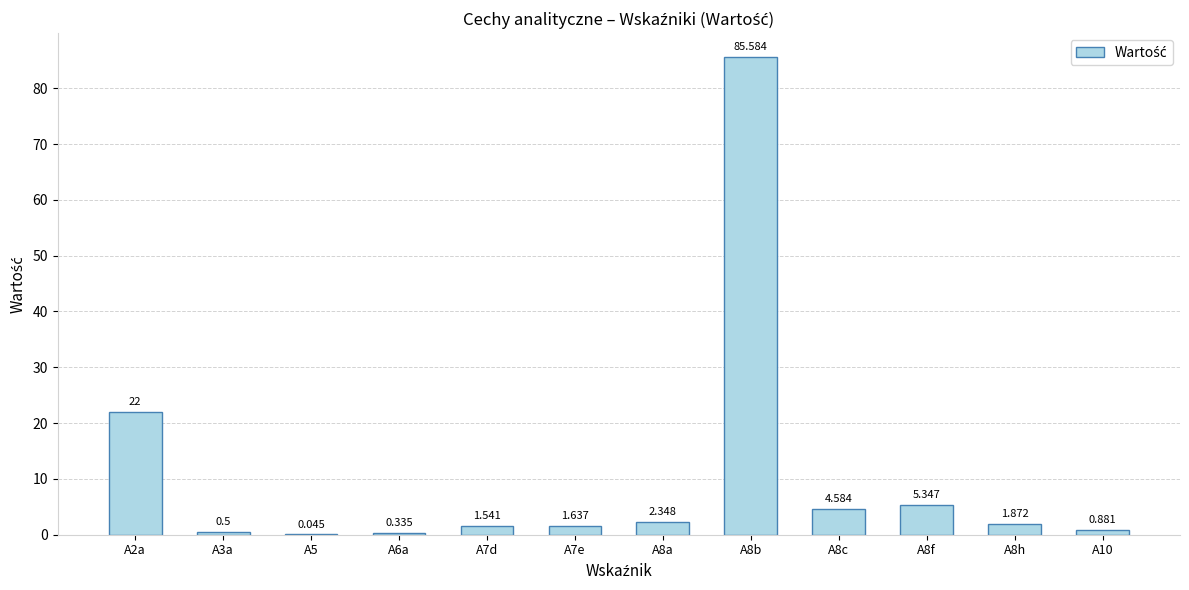

Between A8h and A3a, which is larger?

A8h